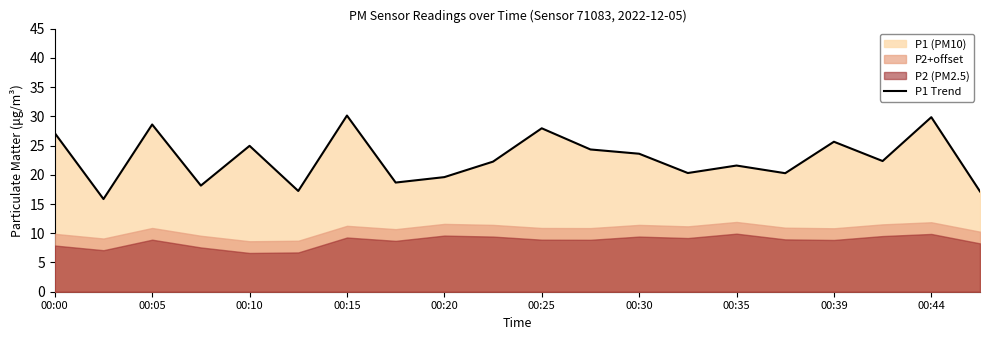

What is the highest value of the P1 Trend series?

30.1